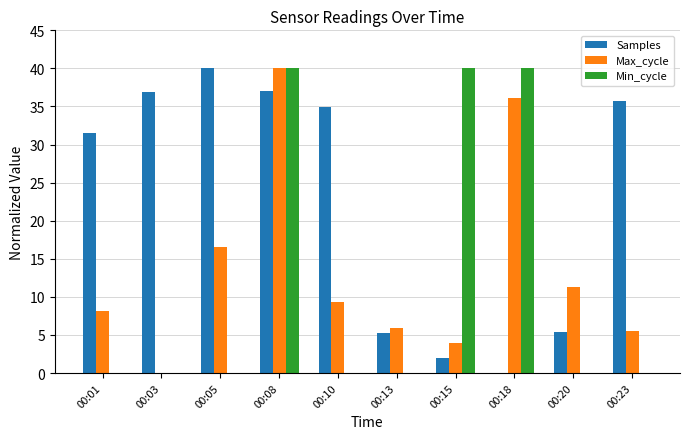

How many groups of bars are there?

10